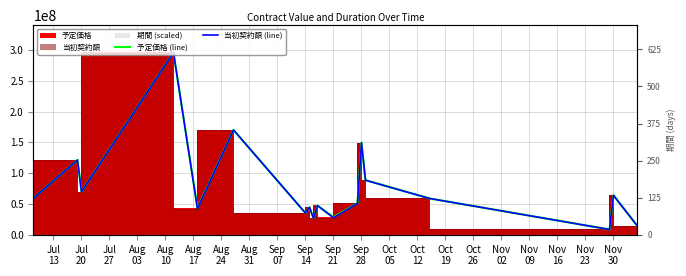

What is the difference between the maximum and second lowest values in the 当初契約額 (line) series?

282040000